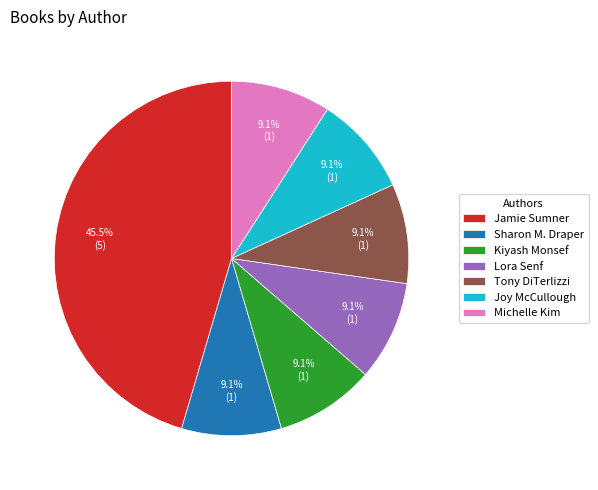

What percentage is NOT represented by Sharon M. Draper?

90.9%